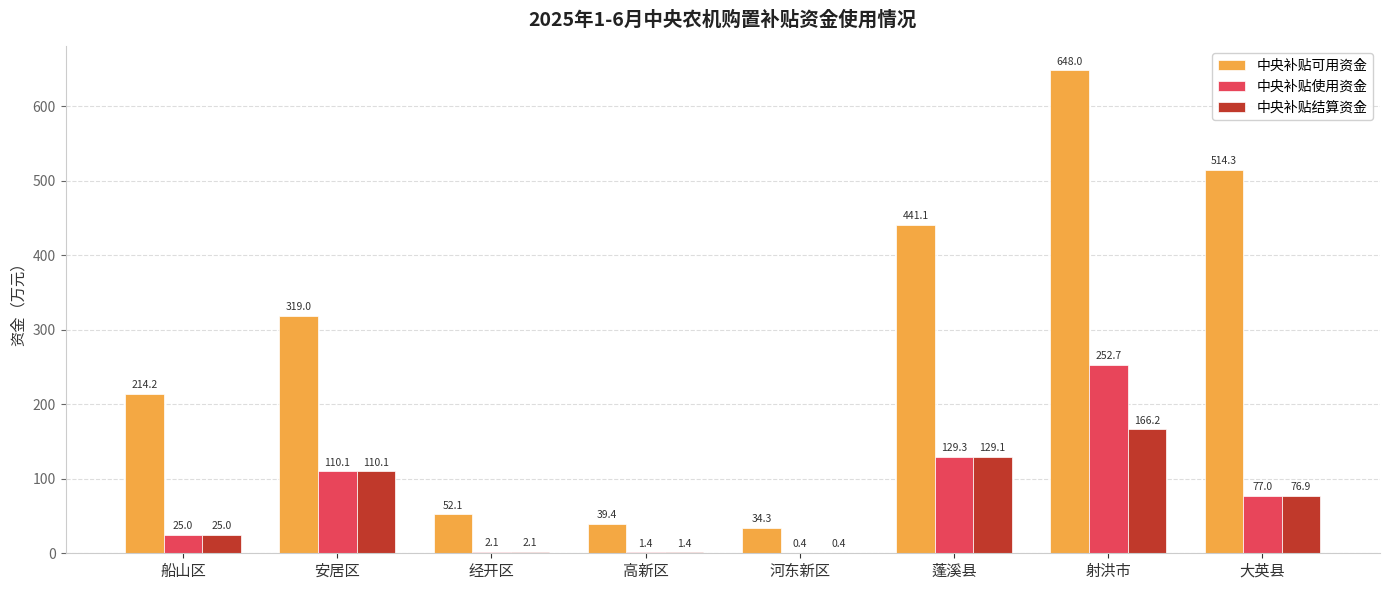

Reading left to right, transcribe all the data shown in this chart.

中央补贴可用资金: 船山区=214.2	安居区=319.0	经开区=52.1	高新区=39.4	河东新区=34.3	蓬溪县=441.1	射洪市=648.0	大英县=514.3
中央补贴使用资金: 船山区=25.0	安居区=110.1	经开区=2.1	高新区=1.4	河东新区=0.4	蓬溪县=129.3	射洪市=252.7	大英县=77.0
中央补贴结算资金: 船山区=25.0	安居区=110.1	经开区=2.1	高新区=1.4	河东新区=0.4	蓬溪县=129.1	射洪市=166.2	大英县=76.9